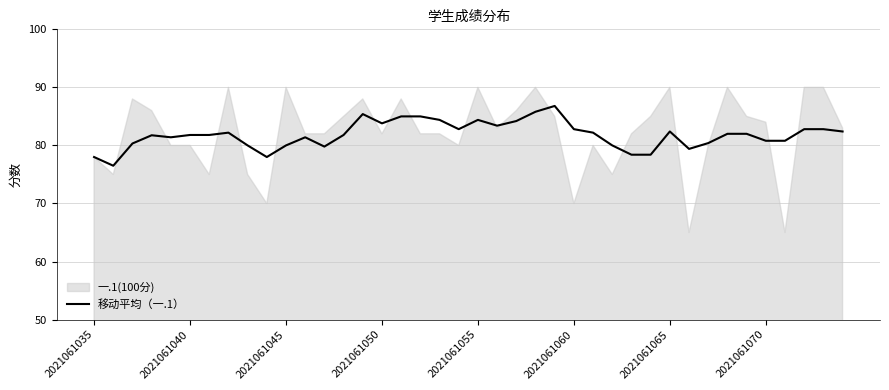

Is it true that the value at 26 is 130.3?

False